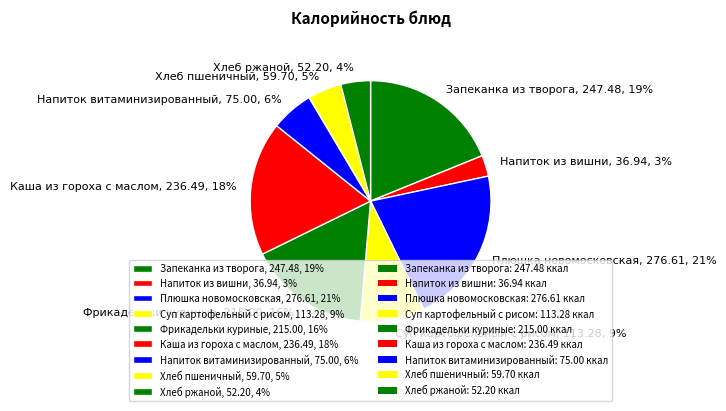

Do Суп картофельный с рисом, 113.28, 9% and Фрикадельки куриные, 215.00, 16% together represent more than half of the pie?

No